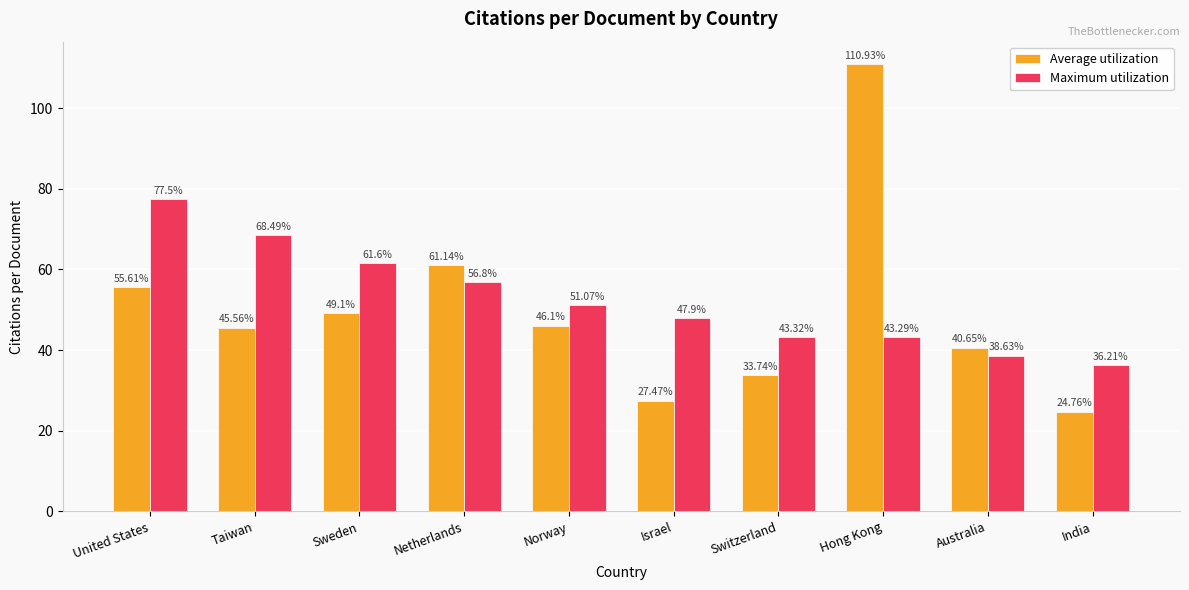

Where does the Average utilization series first go above 46?

United States